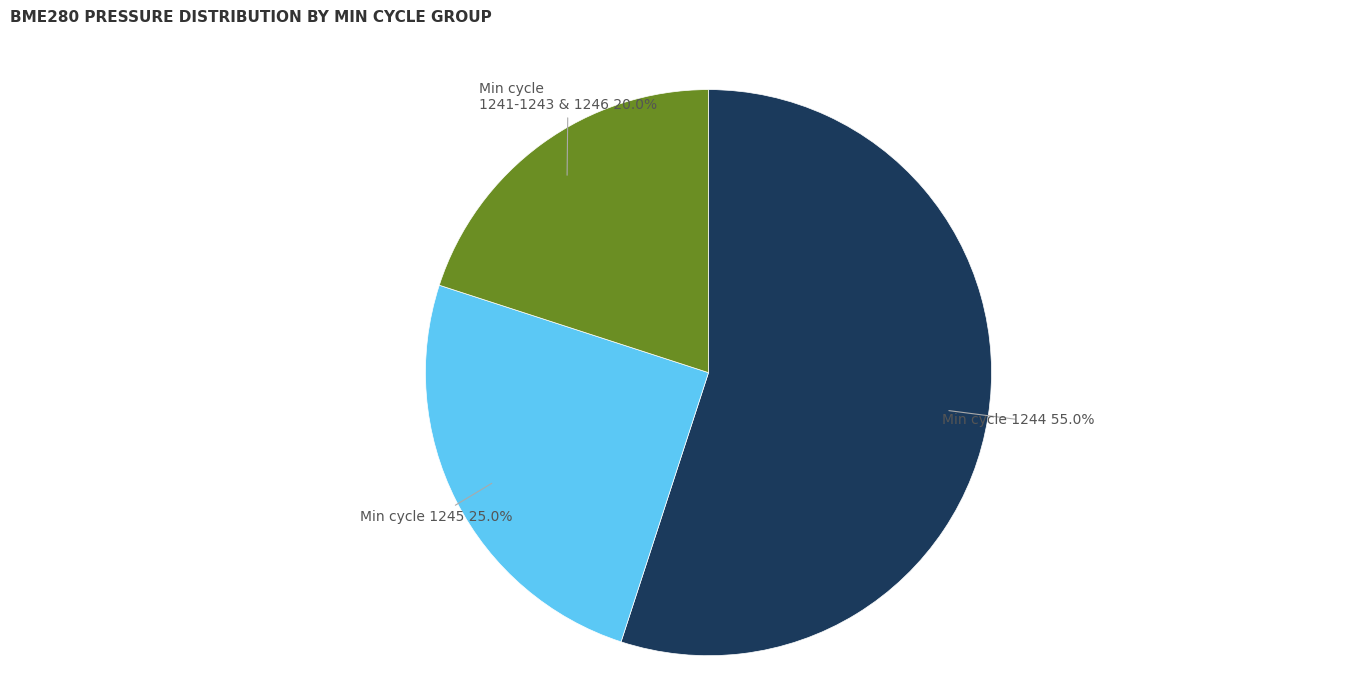

Is there a majority slice in this chart?

Yes